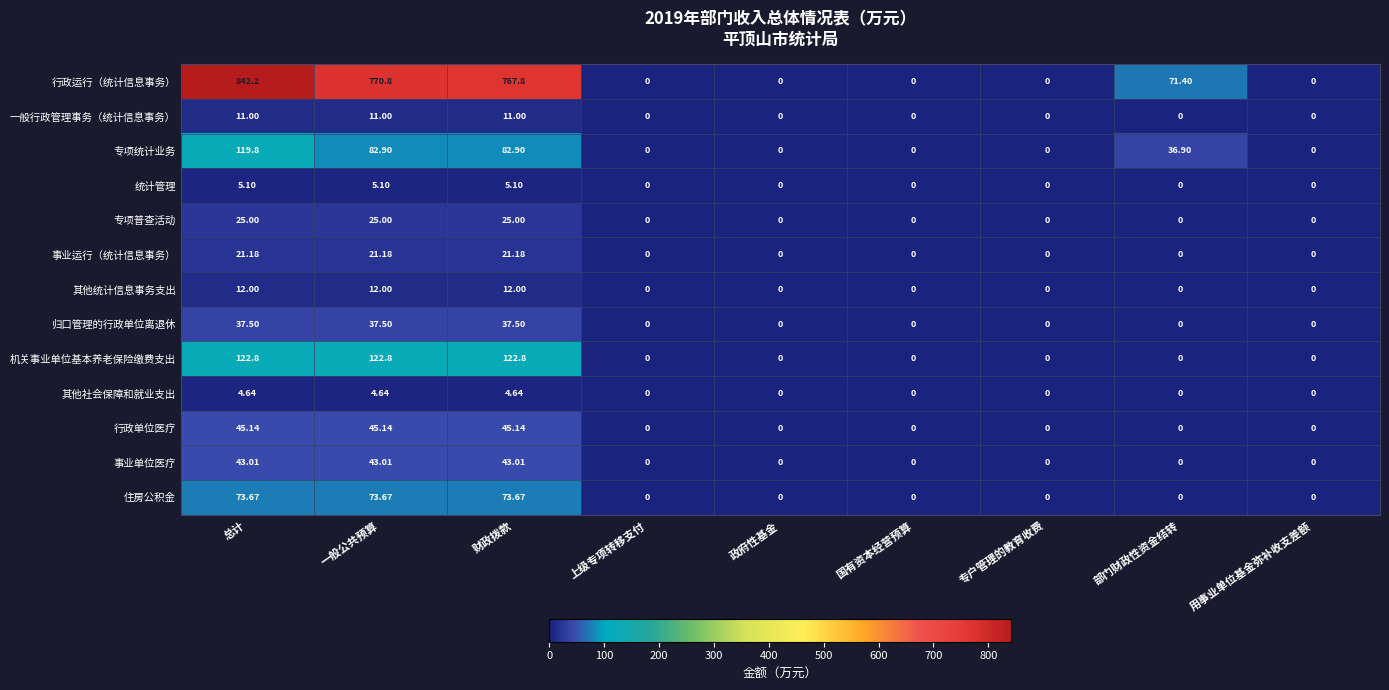

List the series in order of their peak value, highest first.

行政运行（统计信息事务）, 机关事业单位基本养老保险缴费支出, 专项统计业务, 住房公积金, 行政单位医疗, 事业单位医疗, 归口管理的行政单位离退休, 专项普查活动, 事业运行（统计信息事务）, 其他统计信息事务支出, 一般行政管理事务（统计信息事务）, 统计管理, 其他社会保障和就业支出